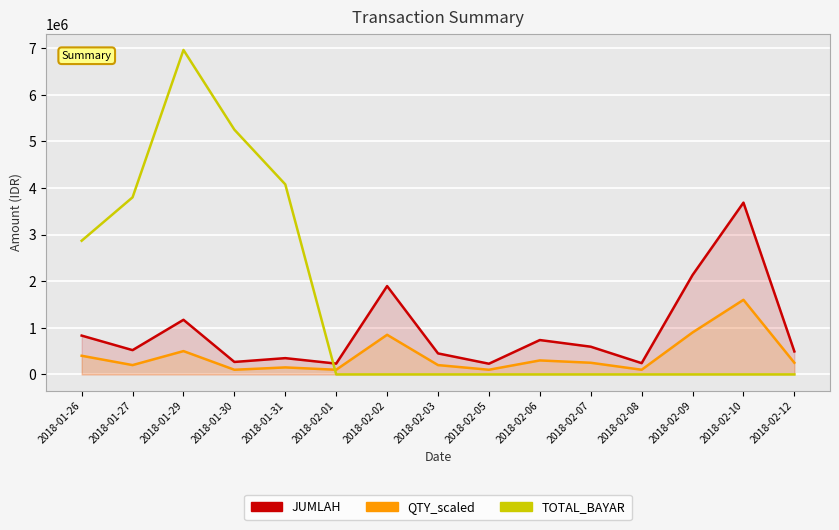

Between 2018-01-30 and 2018-02-08, which series saw the biggest shift?

TOTAL_BAYAR